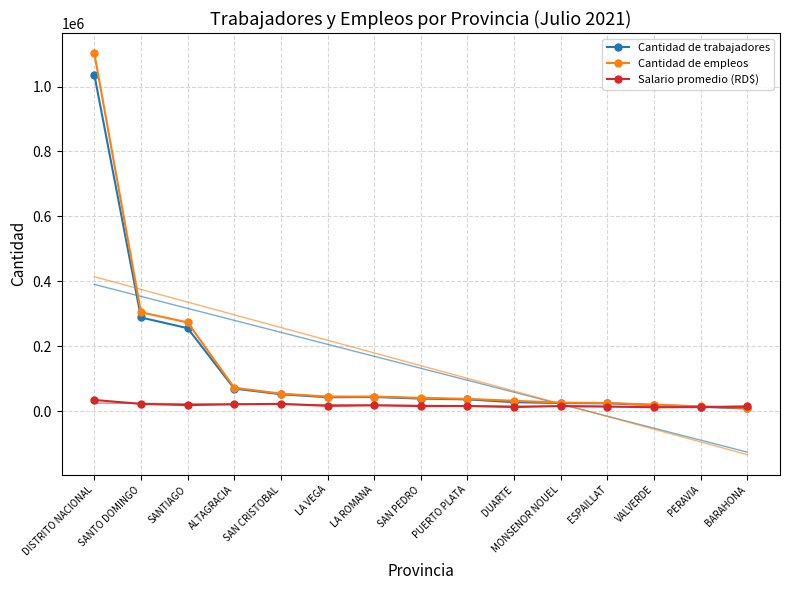

What is the approximate value of Salario promedio (RD$) at ESPAILLAT?

14876.7